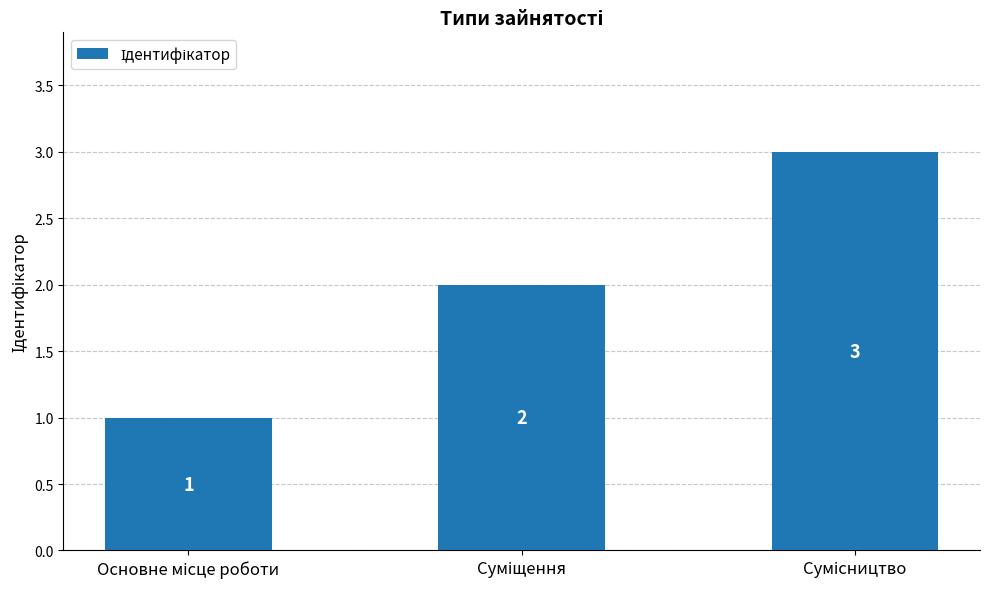

What is the maximum value shown in the chart?

3